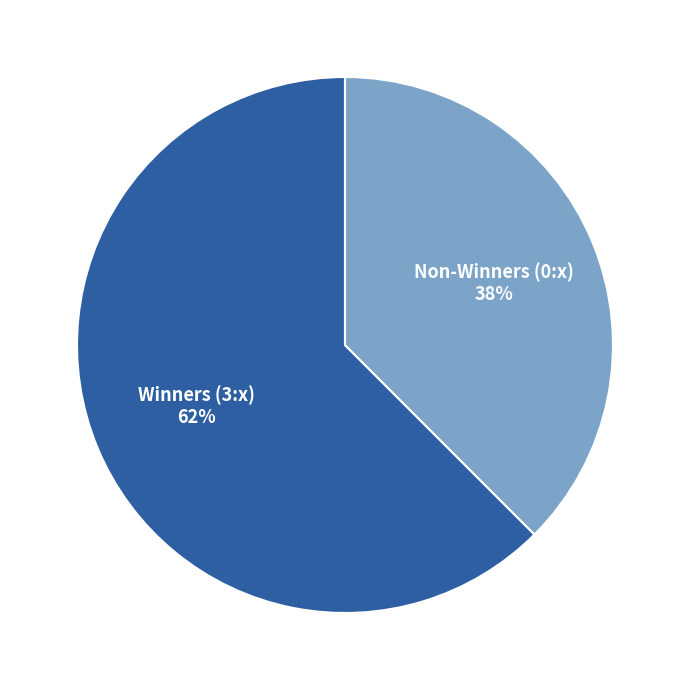

To the nearest percent, what is the average slice percentage?

50%